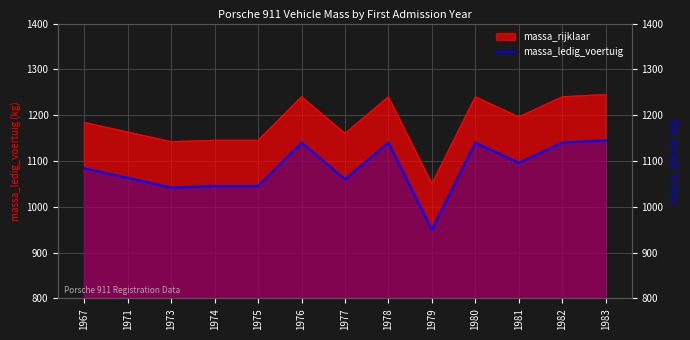

How many interior local valleys (lower than both neighbors) does the data have?

4